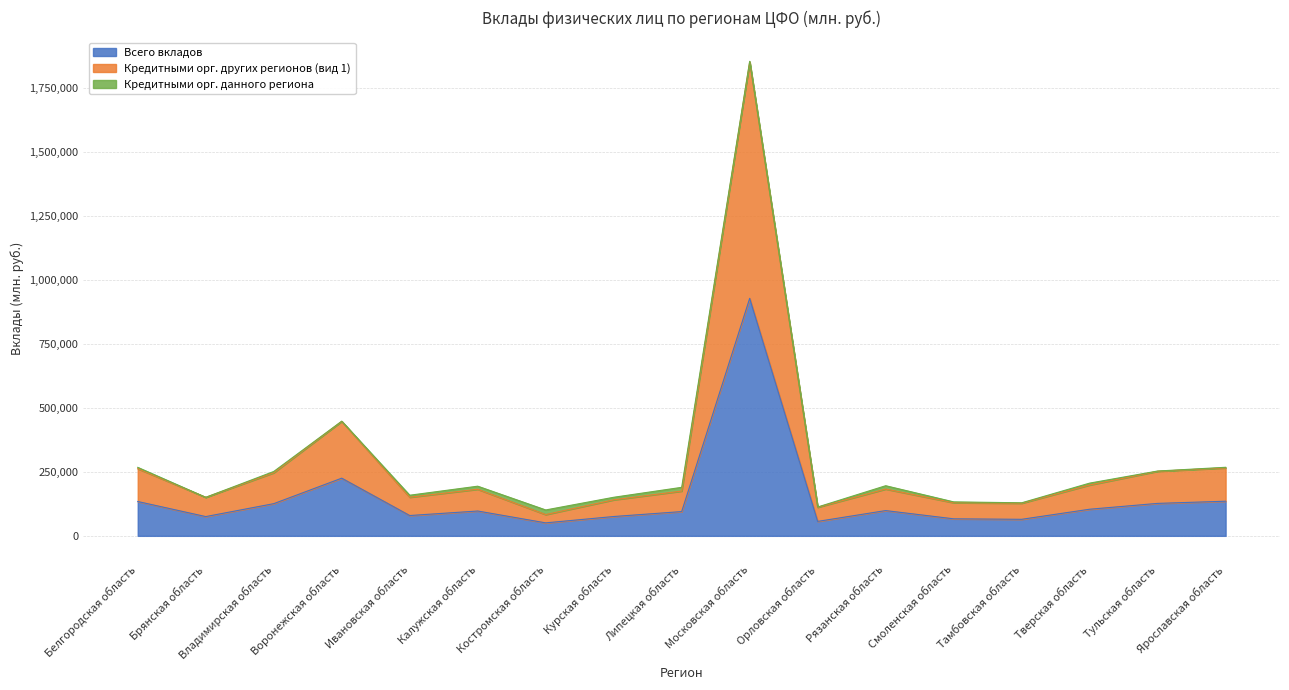

The Всего вкладов series shows 134193 at Ивановская область. True or false?

False